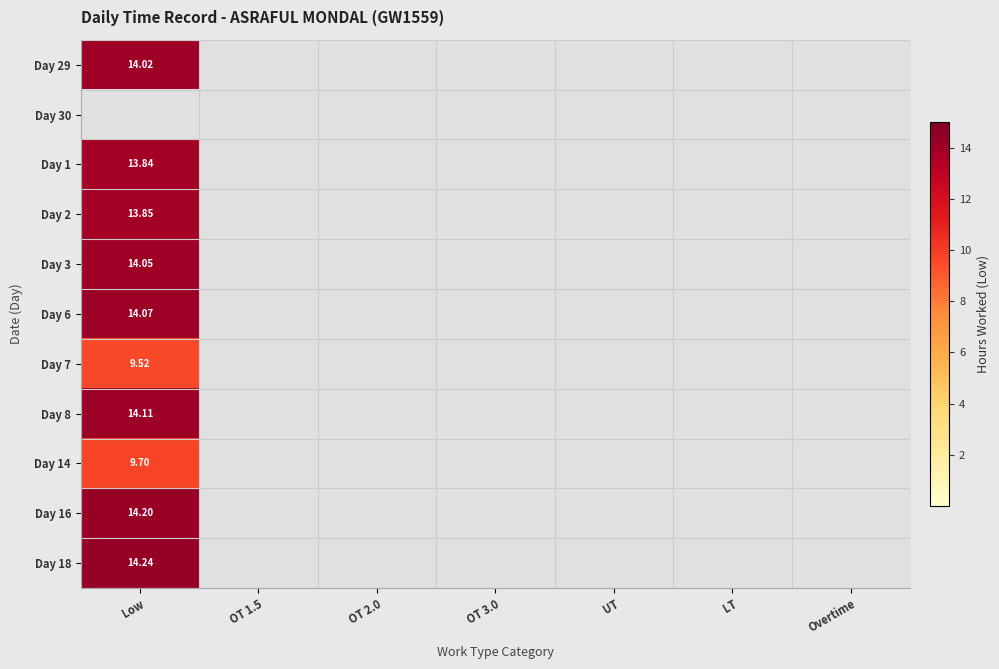

What is the maximum value for Day 7?

9.5